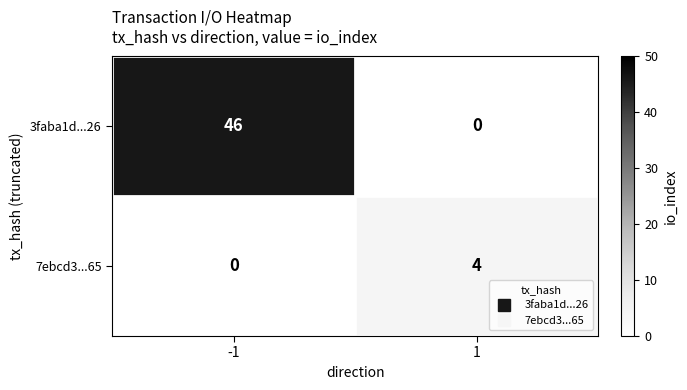

What is the greatest value displayed?

46